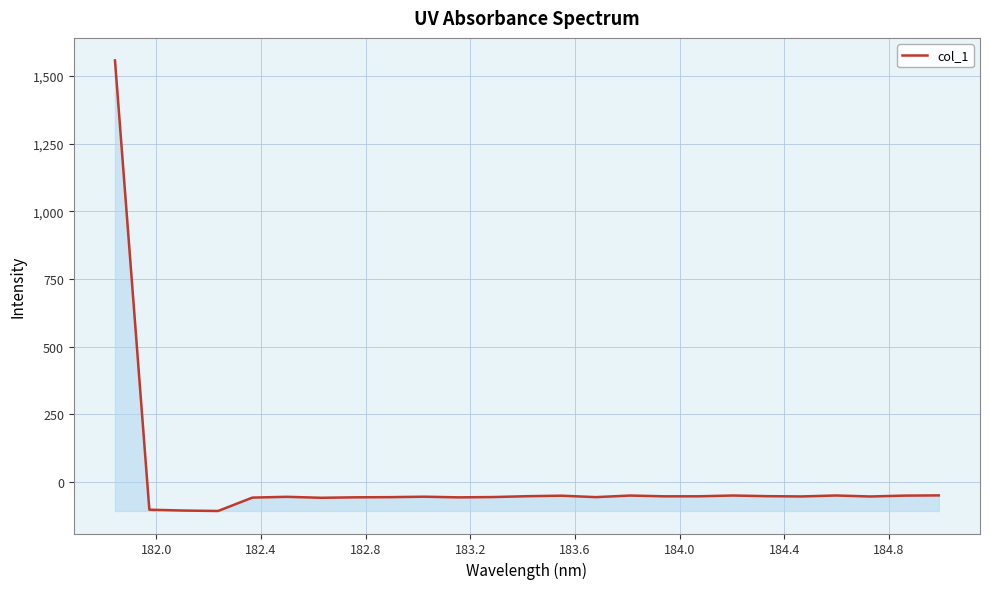

What is the greatest value displayed?

1558.1